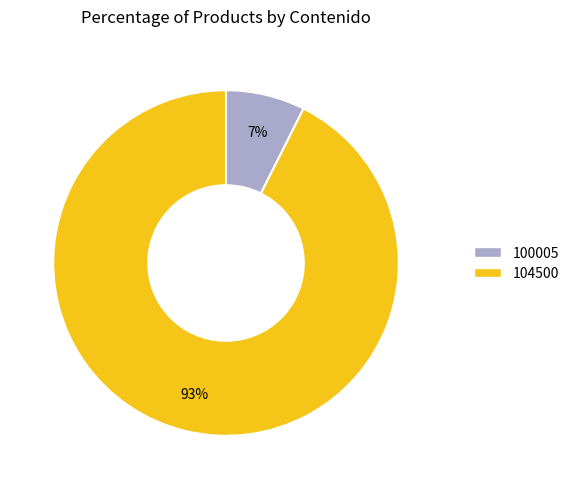

Which has a higher value, 100005 or 104500?

104500